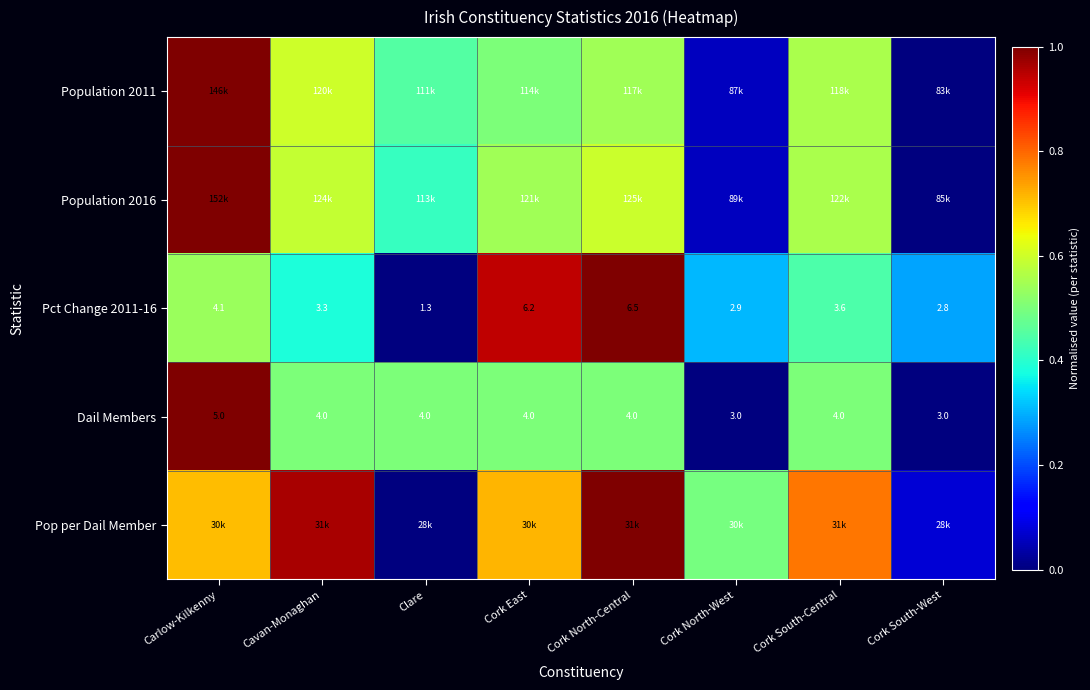

Which category has the highest value in the Pct Change 2011-16 series?

Cork North-Central